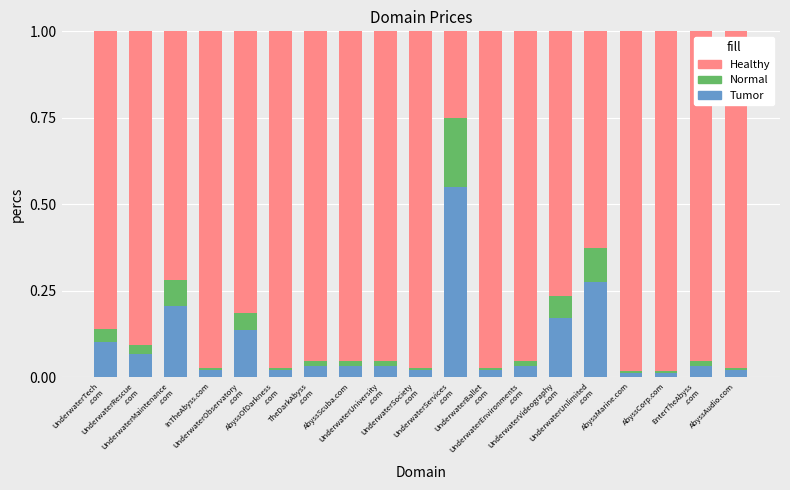

What is the sum of all Tumor values?

1.8